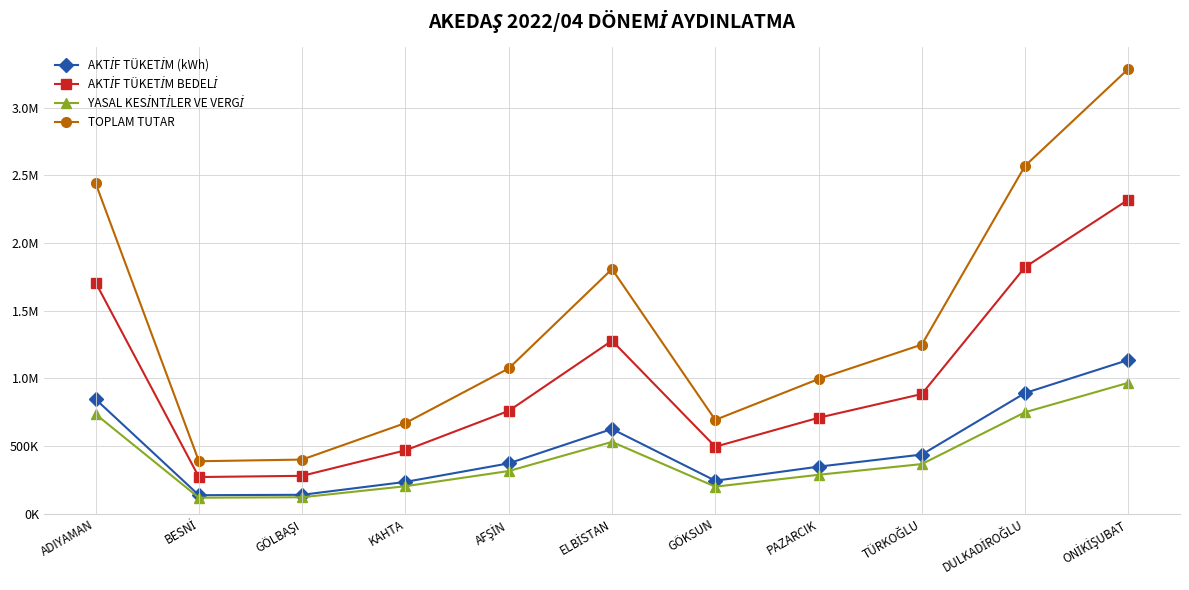

True or false: YASAL KESİNTİLER VE VERGİ and TOPLAM TUTAR cross at least once.

False